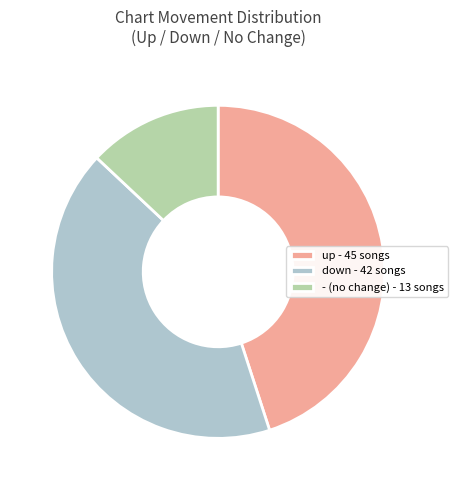

Which category has the smallest portion of the pie?

-